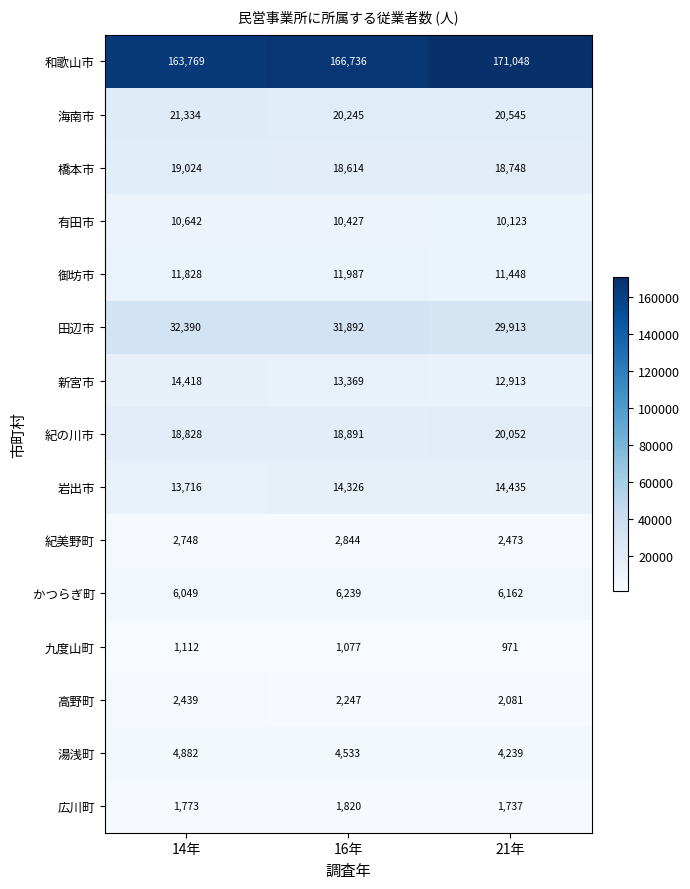

Rank the series at 21年 from highest to lowest value.

和歌山市, 田辺市, 海南市, 紀の川市, 橋本市, 岩出市, 新宮市, 御坊市, 有田市, かつらぎ町, 湯浅町, 紀美野町, 高野町, 広川町, 九度山町